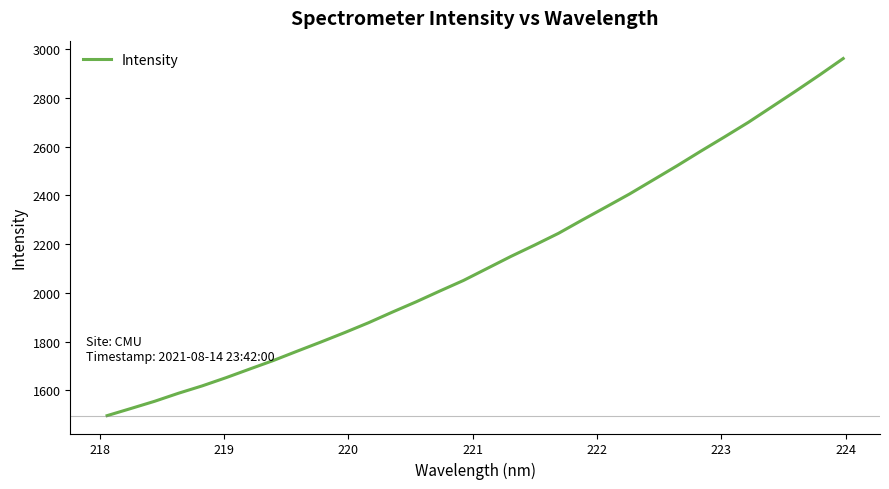

What is the greatest value displayed?

2962.8